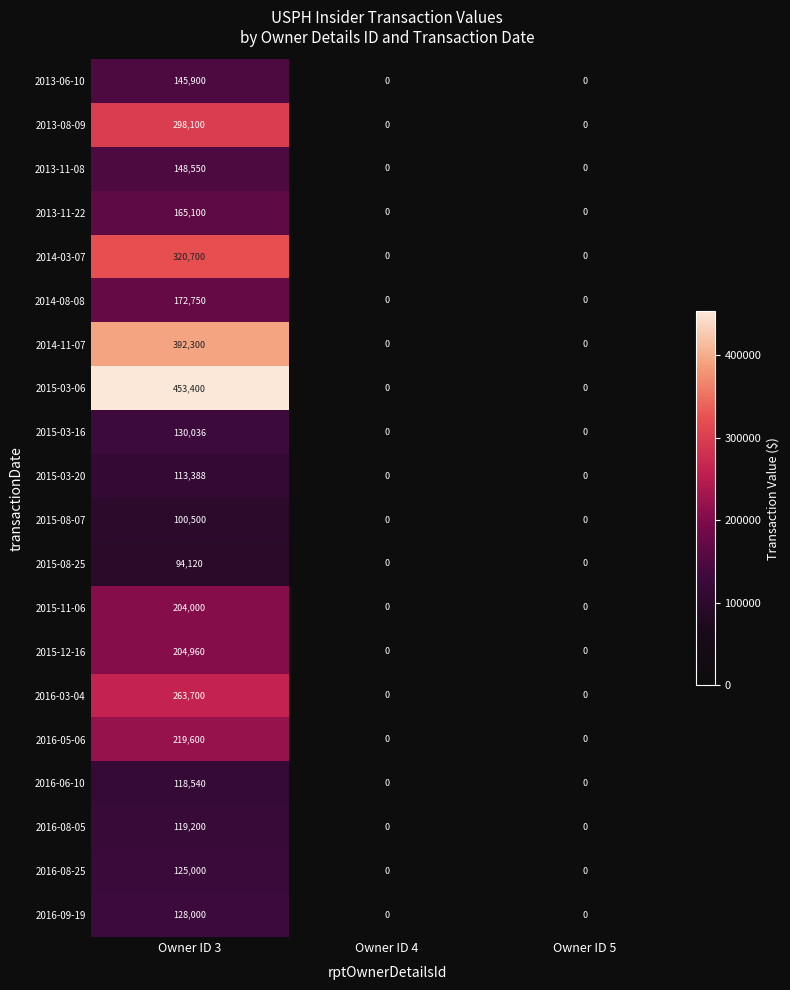

At which category is the sum across all series the highest?

Owner ID 3